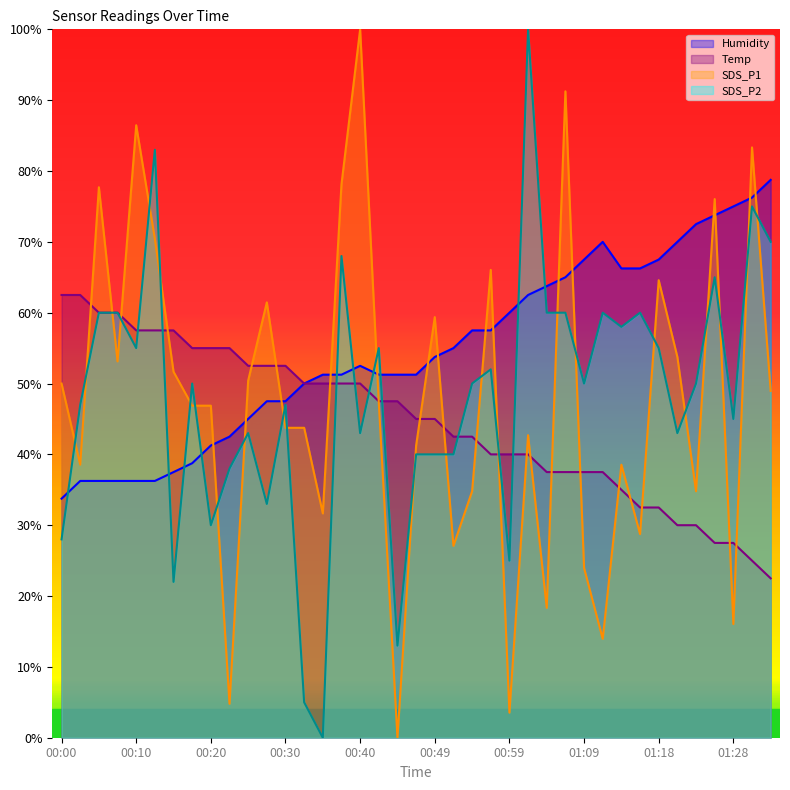

What is the value of the SDS_P1 point at the 4th from the left?

53.1